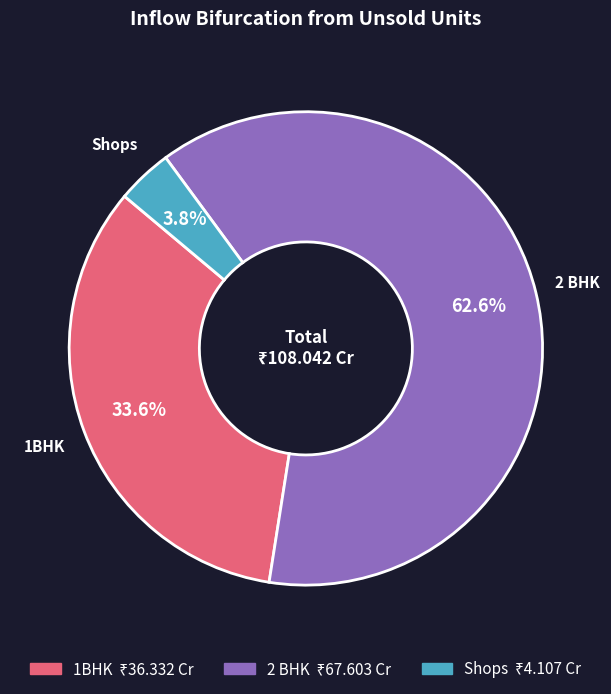

What is the ratio of the value at 1BHK to the value at 2 BHK?

0.5